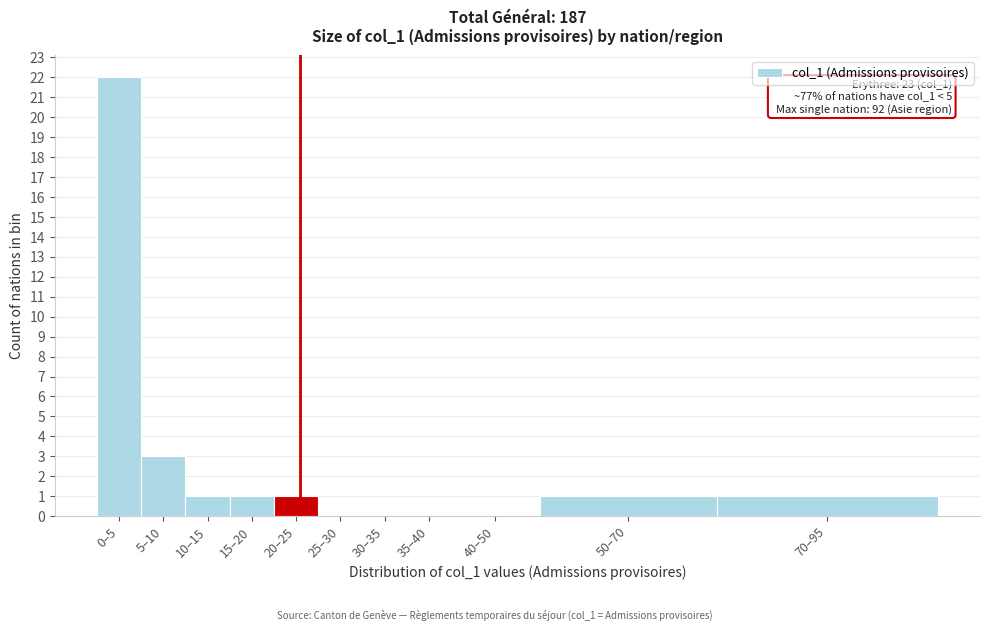

Reading left to right, transcribe all the data shown in this chart.

0–5=22	5–10=3	10–15=1	15–20=1	20–25=1	25–30=0	30–35=0	35–40=0	40–50=0	50–70=1	70–95=1